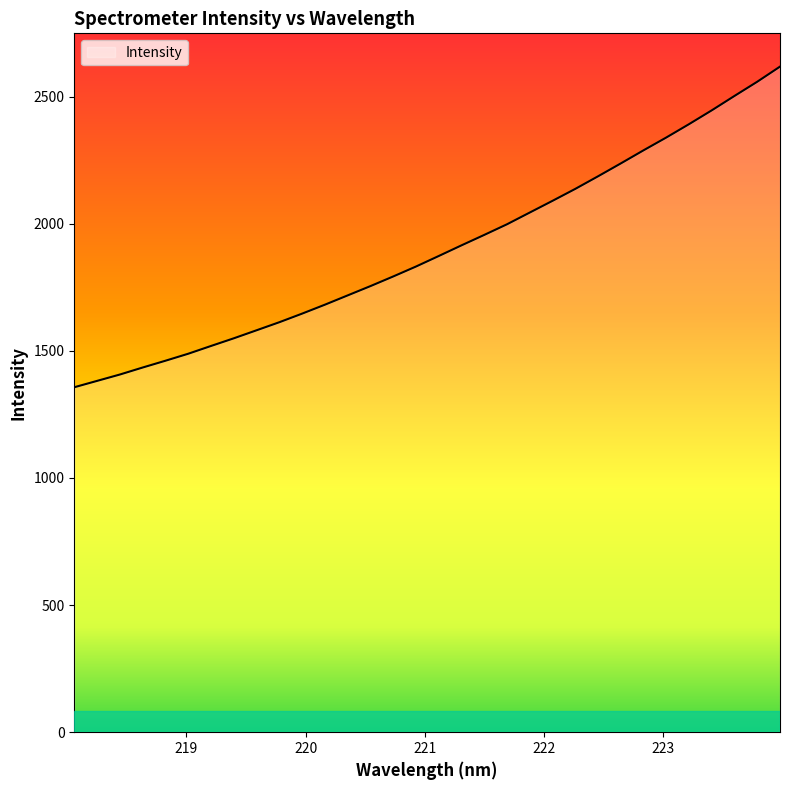

What is the difference between the maximum and minimum values?

1261.0